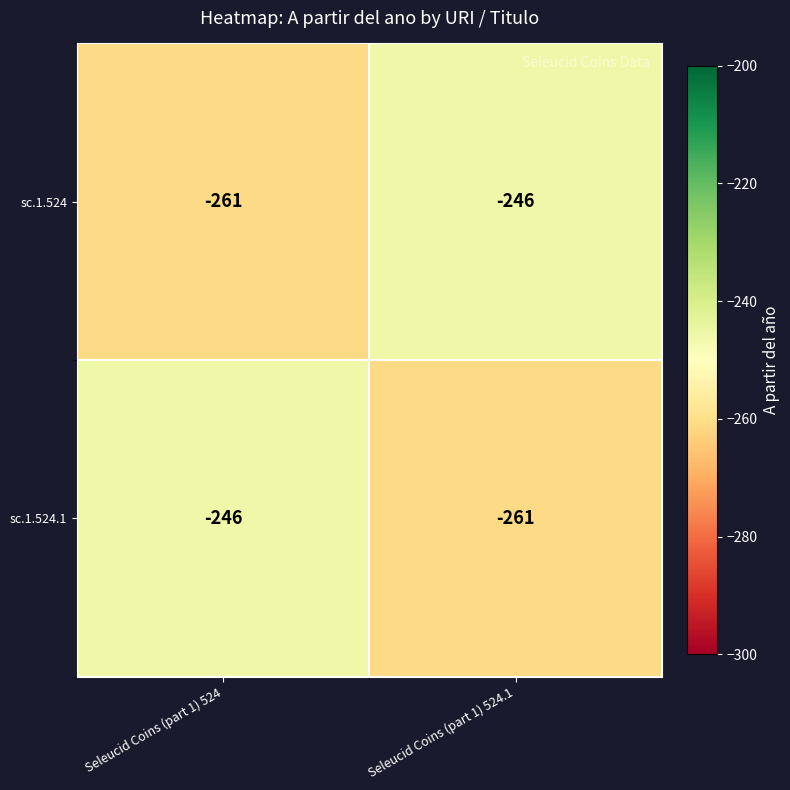

Reading left to right, what are all the values shown in this chart?

sc.1.524: -261	-246
sc.1.524.1: -246	-261